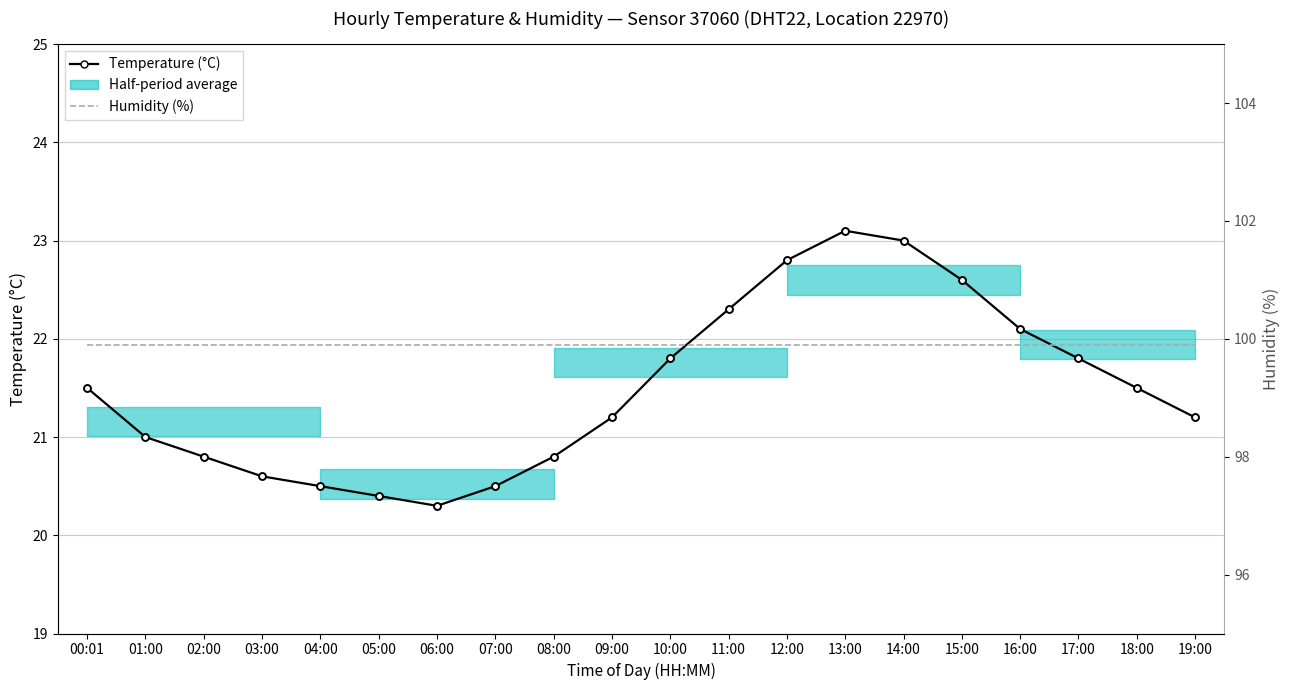

Reading right to left, transcribe all the data shown in this chart.

Temperature (°C): 19:00=21.2	18:00=21.5	17:00=21.8	16:00=22.1	15:00=22.6	14:00=23.0	13:00=23.1	12:00=22.8	11:00=22.3	10:00=21.8	09:00=21.2	08:00=20.8	07:00=20.5	06:00=20.3	05:00=20.4	04:00=20.5	03:00=20.6	02:00=20.8	01:00=21.0	00:01=21.5
Humidity (%): 19:00=99.9	18:00=99.9	17:00=99.9	16:00=99.9	15:00=99.9	14:00=99.9	13:00=99.9	12:00=99.9	11:00=99.9	10:00=99.9	09:00=99.9	08:00=99.9	07:00=99.9	06:00=99.9	05:00=99.9	04:00=99.9	03:00=99.9	02:00=99.9	01:00=99.9	00:01=99.9